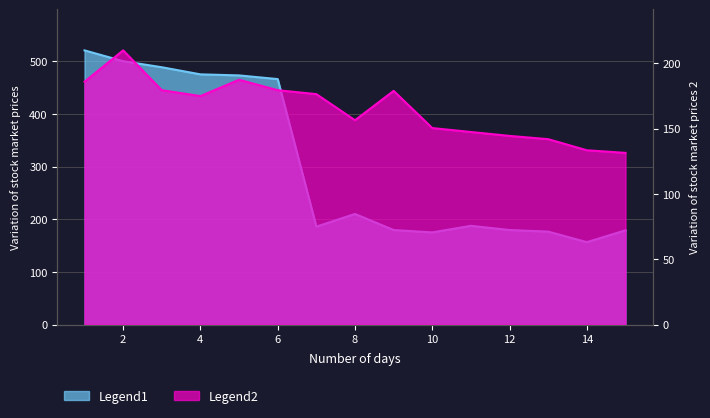

Reading left to right, list all the values displayed in this chart.

Legend1: 1=520.5	2=500.0	3=488.5	4=475.0	5=473.0	6=466.0	7=186.0	8=210.0	9=179.5	10=175.0	11=187.5	12=179.5	13=176.5	14=156.5	15=179.0
Legend2: 1=186.0	2=210.0	3=179.5	4=175.0	5=187.5	6=179.5	7=176.5	8=156.5	9=179.0	10=150.5	11=147.5	12=144.5	13=142.0	14=133.5	15=131.5